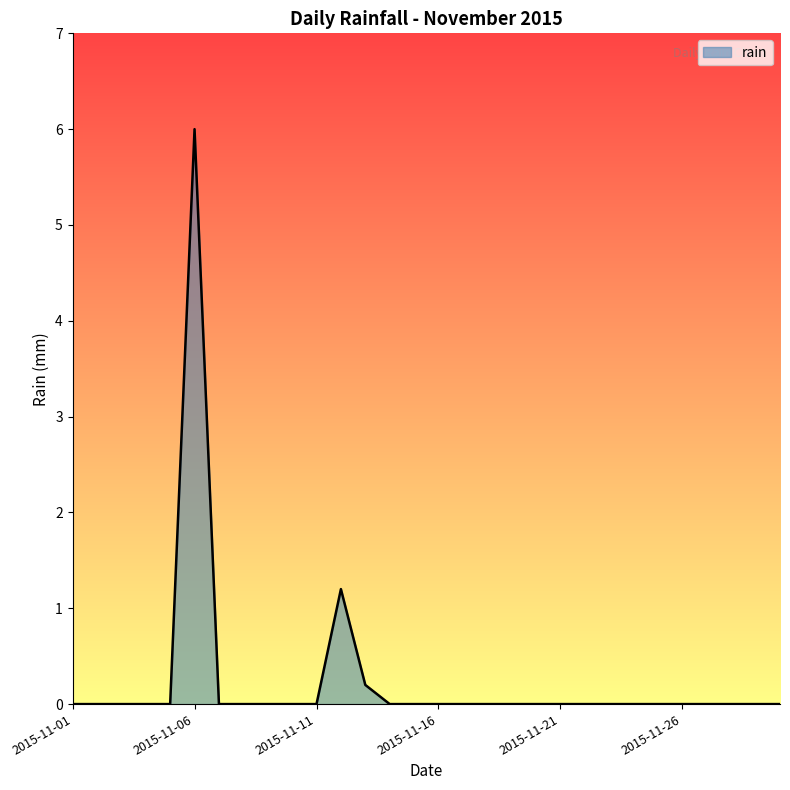

What is the difference between the maximum and minimum values?

6.0